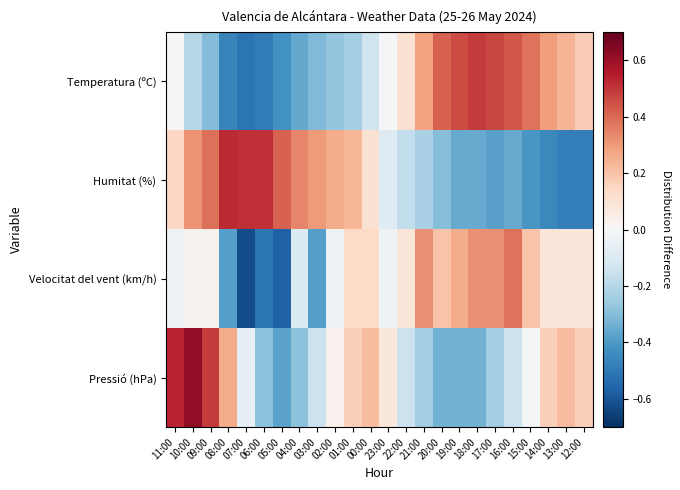

Reading left to right, transcribe all the data shown in this chart.

Temperatura (ºC): 11:00=-0.0	10:00=-0.2	09:00=-0.3	08:00=-0.5	07:00=-0.5	06:00=-0.5	05:00=-0.4	04:00=-0.4	03:00=-0.3	02:00=-0.3	01:00=-0.2	00:00=-0.1	23:00=-0.0	22:00=0.1	21:00=0.3	20:00=0.4	19:00=0.5	18:00=0.5	17:00=0.5	16:00=0.4	15:00=0.4	14:00=0.3	13:00=0.2	12:00=0.2
Humitat (%): 11:00=0.1	10:00=0.3	09:00=0.4	08:00=0.5	07:00=0.5	06:00=0.5	05:00=0.4	04:00=0.3	03:00=0.3	02:00=0.3	01:00=0.2	00:00=0.1	23:00=-0.1	22:00=-0.2	21:00=-0.2	20:00=-0.3	19:00=-0.4	18:00=-0.4	17:00=-0.4	16:00=-0.4	15:00=-0.4	14:00=-0.4	13:00=-0.5	12:00=-0.5
Velocitat del vent (km/h): 11:00=-0.0	10:00=0.0	09:00=0.0	08:00=-0.4	07:00=-0.6	06:00=-0.5	05:00=-0.6	04:00=-0.1	03:00=-0.4	02:00=-0.0	01:00=0.1	00:00=0.1	23:00=-0.0	22:00=0.1	21:00=0.3	20:00=0.2	19:00=0.3	18:00=0.3	17:00=0.3	16:00=0.4	15:00=0.2	14:00=0.1	13:00=0.1	12:00=0.1
Pressió (hPa): 11:00=0.5	10:00=0.6	09:00=0.5	08:00=0.3	07:00=-0.1	06:00=-0.3	05:00=-0.4	04:00=-0.3	03:00=-0.1	02:00=0.0	01:00=0.2	00:00=0.2	23:00=0.1	22:00=-0.1	21:00=-0.2	20:00=-0.3	19:00=-0.3	18:00=-0.3	17:00=-0.2	16:00=-0.1	15:00=-0.0	14:00=0.2	13:00=0.2	12:00=0.2